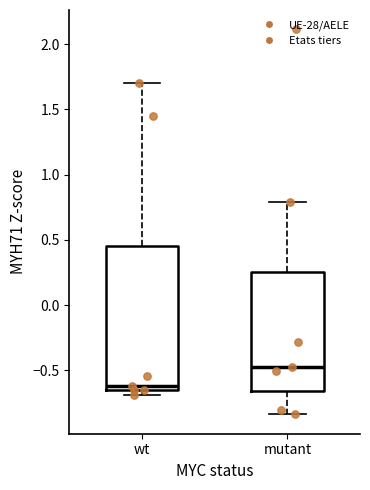

Which box has the lowest median line?

wt